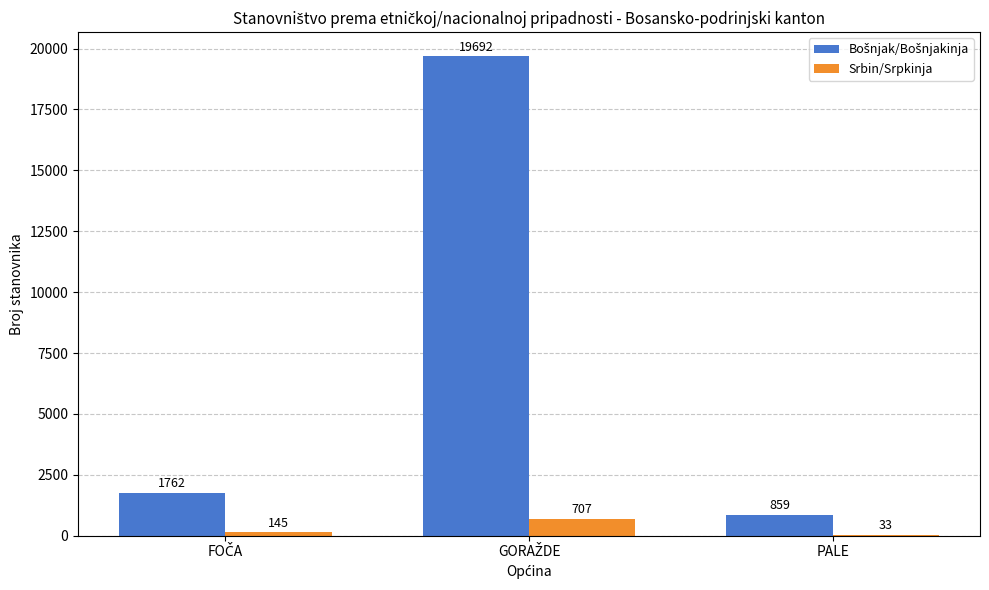

What is the maximum value for Srbin/Srpkinja?

707